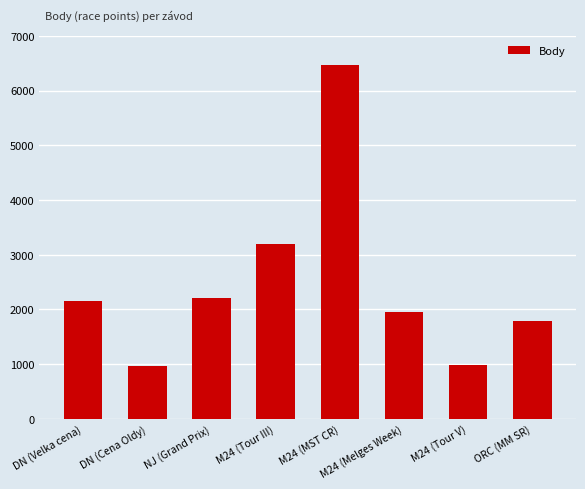

Which has a higher value, M24 (MST CR) or M24 (Tour V)?

M24 (MST CR)